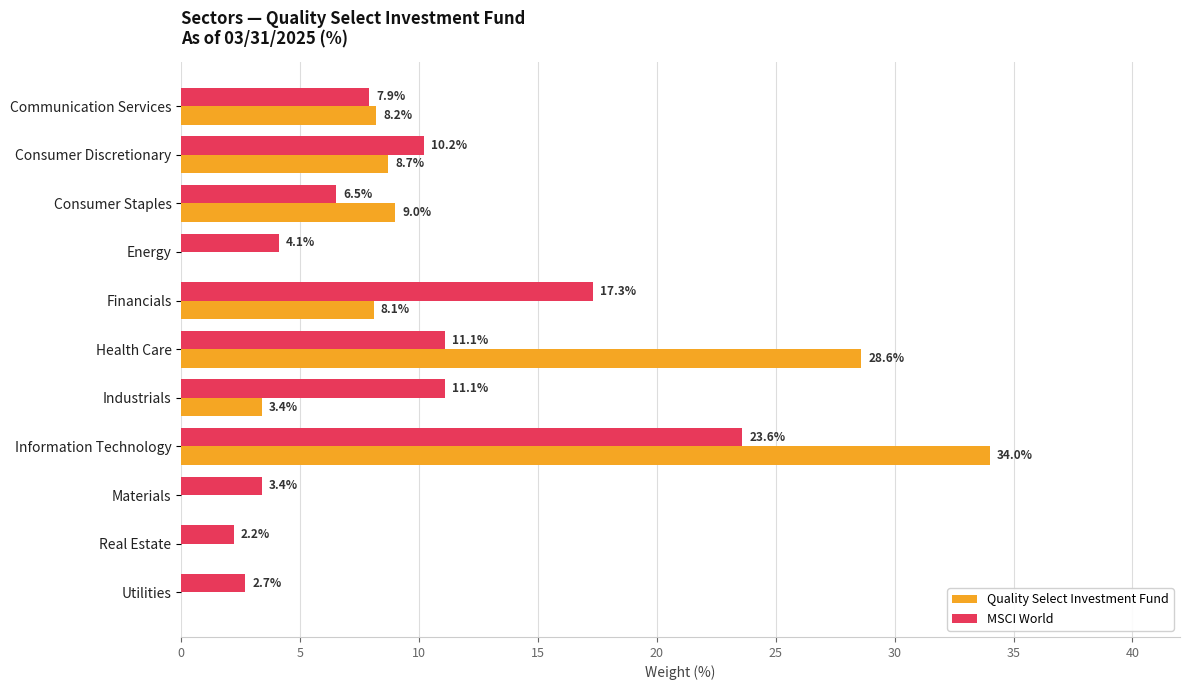

Which series changed the most between Consumer Staples and Financials?

MSCI World